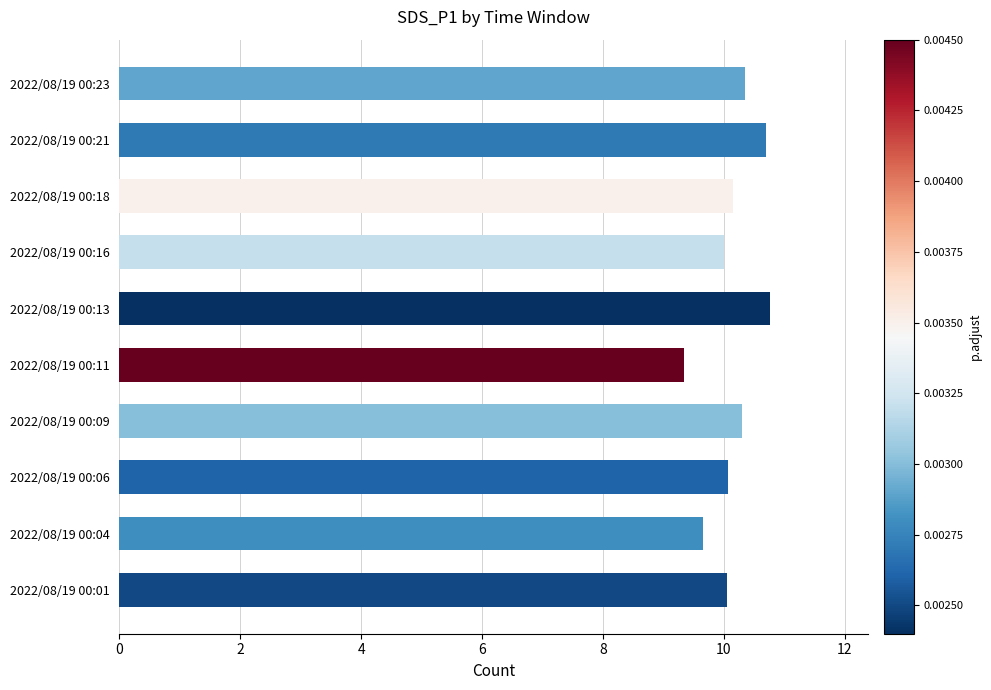

What is the average value?

10.1